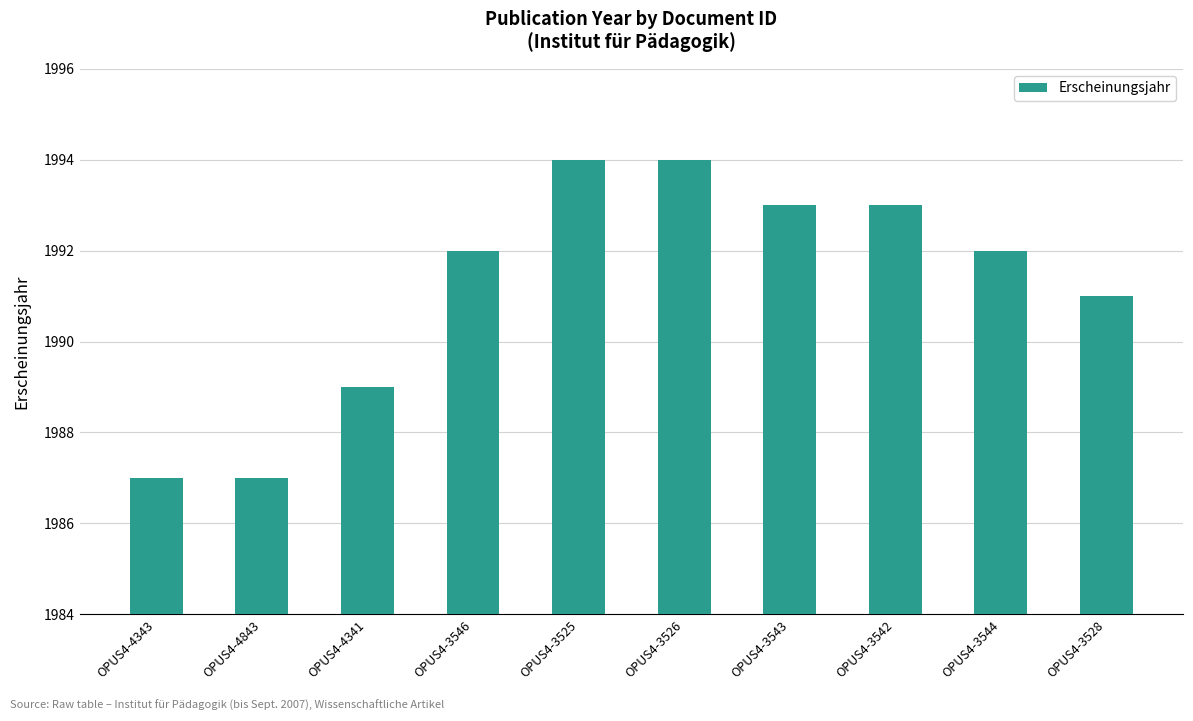

Are the bars grouped side by side (vs. stacked)?

No